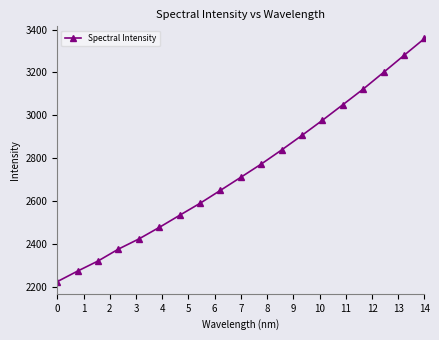

What is the average value?

2742.0